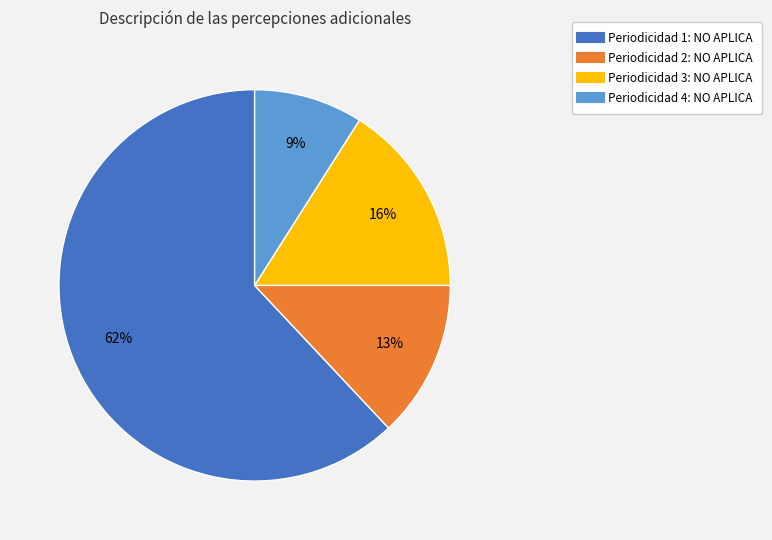

To the nearest percent, what is the difference between the largest and smallest slice percentages?

53%